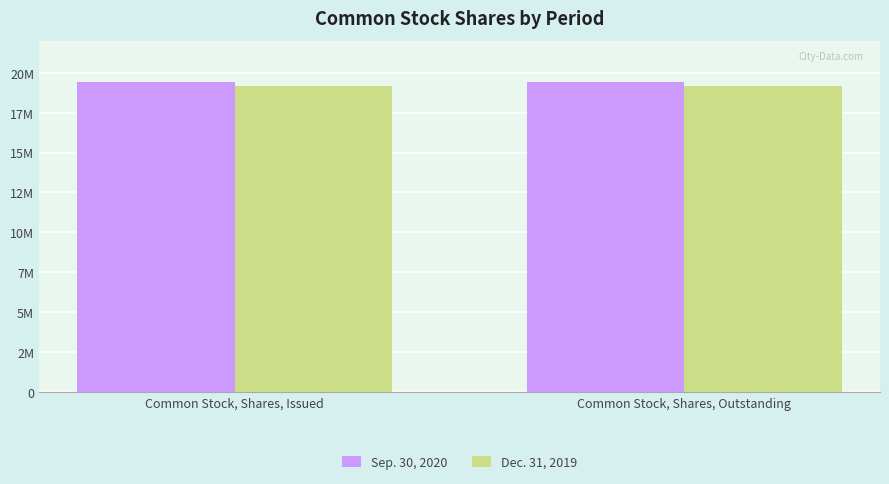

Which has a higher value, Common Stock, Shares, Issued or Common Stock, Shares, Outstanding?

Common Stock, Shares, Issued